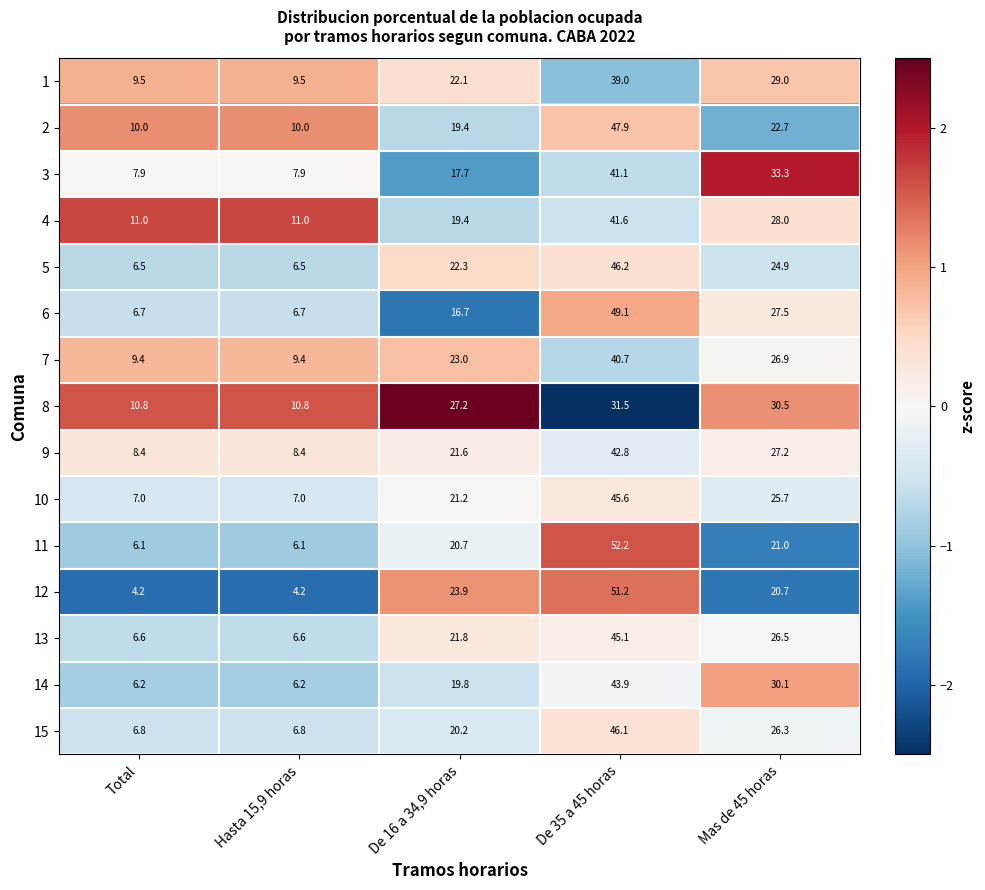

What value does the 2 series have at Total?

10.0